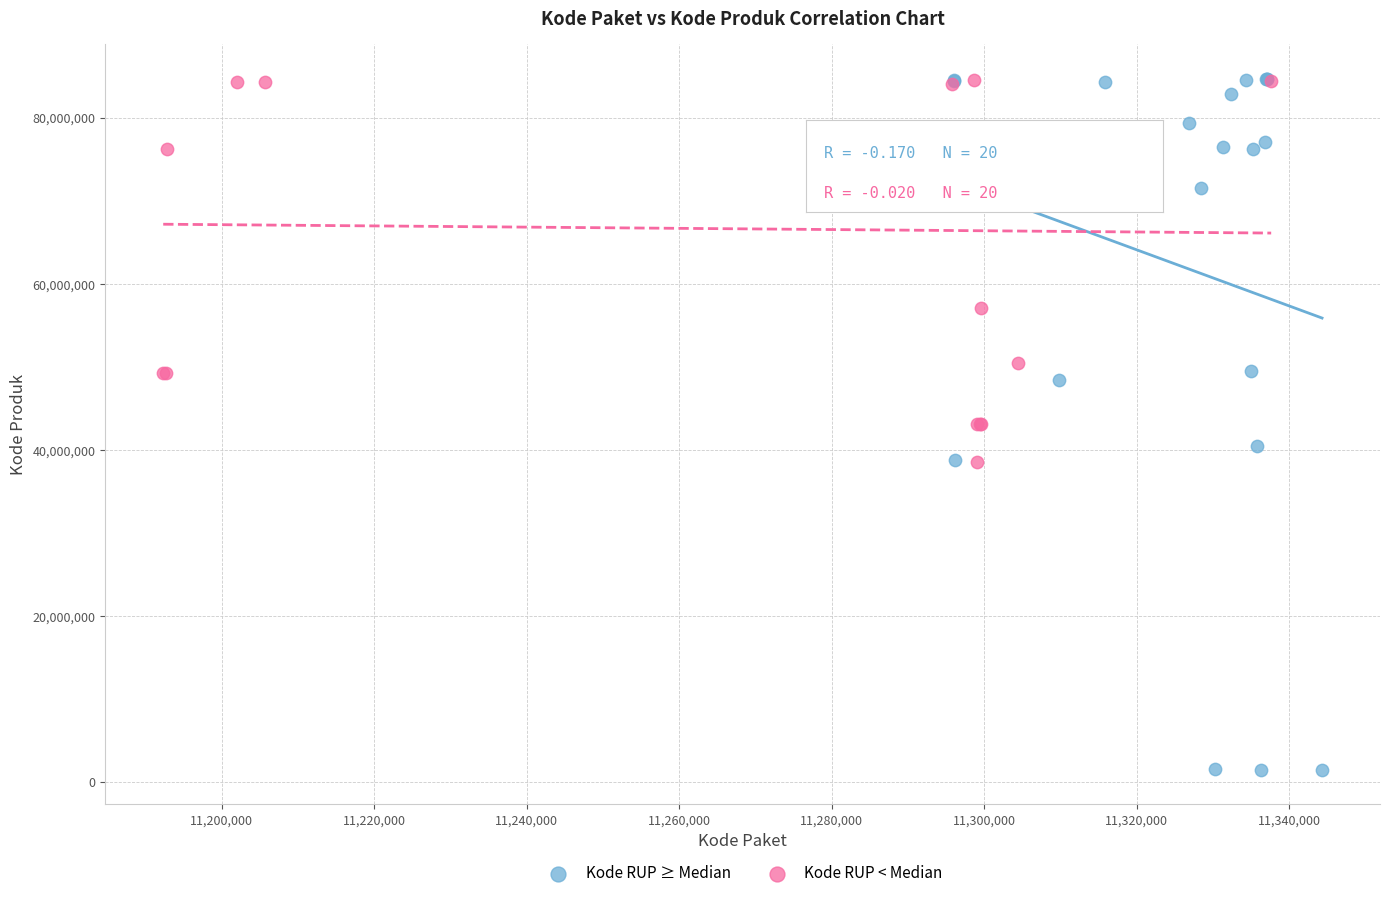

Which series has the largest Y range (max minus min)?

Kode RUP ≥ Median